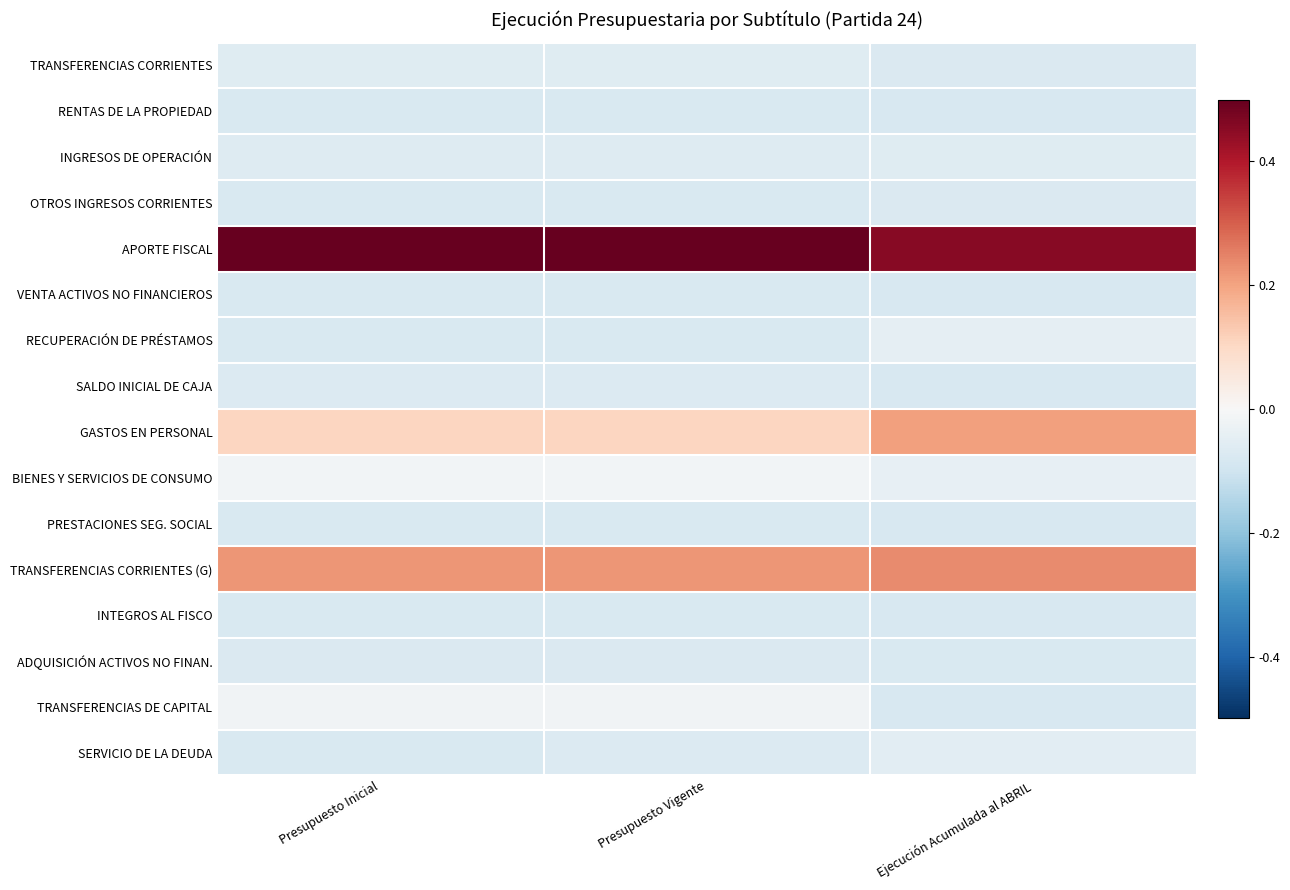

Reading right to left, list all the values displayed in this chart.

TRANSFERENCIAS CORRIENTES: Ejecución Acumulada al ABRIL=-0.5	Presupuesto Vigente=-0.4	Presupuesto Inicial=-0.4
RENTAS DE LA PROPIEDAD: Ejecución Acumulada al ABRIL=-0.5	Presupuesto Vigente=-0.5	Presupuesto Inicial=-0.5
INGRESOS DE OPERACIÓN: Ejecución Acumulada al ABRIL=-0.4	Presupuesto Vigente=-0.4	Presupuesto Inicial=-0.4
OTROS INGRESOS CORRIENTES: Ejecución Acumulada al ABRIL=-0.5	Presupuesto Vigente=-0.5	Presupuesto Inicial=-0.5
APORTE FISCAL: Ejecución Acumulada al ABRIL=3.0	Presupuesto Vigente=3.3	Presupuesto Inicial=3.3
VENTA ACTIVOS NO FINANCIEROS: Ejecución Acumulada al ABRIL=-0.5	Presupuesto Vigente=-0.5	Presupuesto Inicial=-0.5
RECUPERACIÓN DE PRÉSTAMOS: Ejecución Acumulada al ABRIL=-0.3	Presupuesto Vigente=-0.5	Presupuesto Inicial=-0.5
SALDO INICIAL DE CAJA: Ejecución Acumulada al ABRIL=-0.5	Presupuesto Vigente=-0.5	Presupuesto Inicial=-0.5
GASTOS EN PERSONAL: Ejecución Acumulada al ABRIL=1.3	Presupuesto Vigente=0.7	Presupuesto Inicial=0.7
BIENES Y SERVICIOS DE CONSUMO: Ejecución Acumulada al ABRIL=-0.3	Presupuesto Vigente=-0.1	Presupuesto Inicial=-0.1
PRESTACIONES SEG. SOCIAL: Ejecución Acumulada al ABRIL=-0.5	Presupuesto Vigente=-0.5	Presupuesto Inicial=-0.5
TRANSFERENCIAS CORRIENTES (G): Ejecución Acumulada al ABRIL=1.6	Presupuesto Vigente=1.5	Presupuesto Inicial=1.5
INTEGROS AL FISCO: Ejecución Acumulada al ABRIL=-0.5	Presupuesto Vigente=-0.5	Presupuesto Inicial=-0.5
ADQUISICIÓN ACTIVOS NO FINAN.: Ejecución Acumulada al ABRIL=-0.5	Presupuesto Vigente=-0.5	Presupuesto Inicial=-0.5
TRANSFERENCIAS DE CAPITAL: Ejecución Acumulada al ABRIL=-0.5	Presupuesto Vigente=-0.1	Presupuesto Inicial=-0.1
SERVICIO DE LA DEUDA: Ejecución Acumulada al ABRIL=-0.4	Presupuesto Vigente=-0.5	Presupuesto Inicial=-0.5